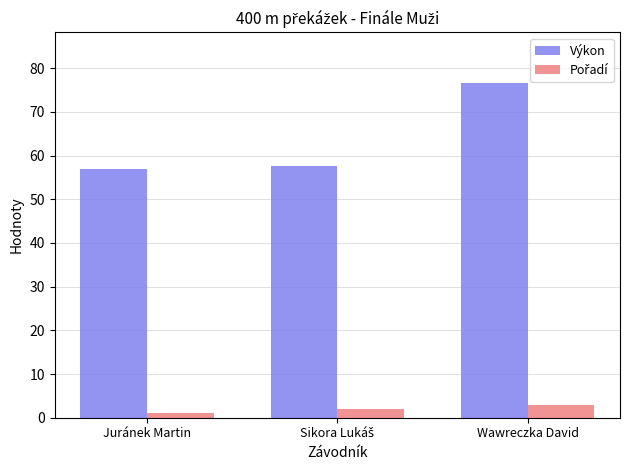

What position from the left is Juránek Martin?

1